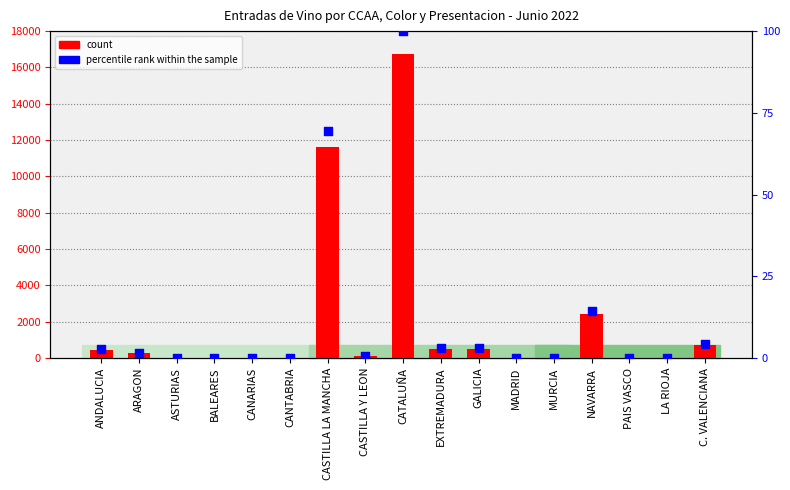

At which category is the sum across all series the highest?

CATALUÑA